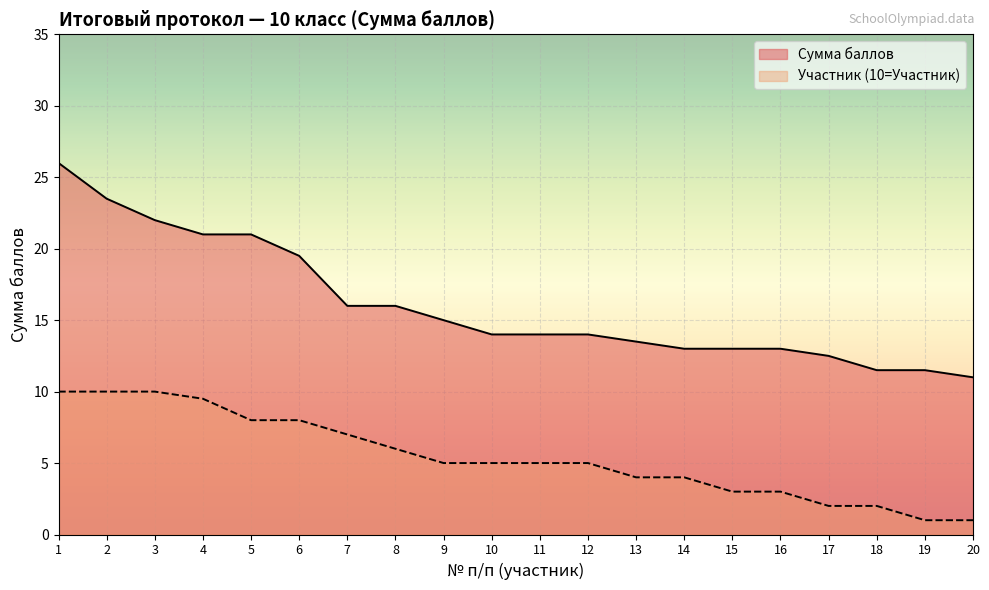

True or false: Сумма баллов and Участник (10=Участник) intersect in this chart.

False